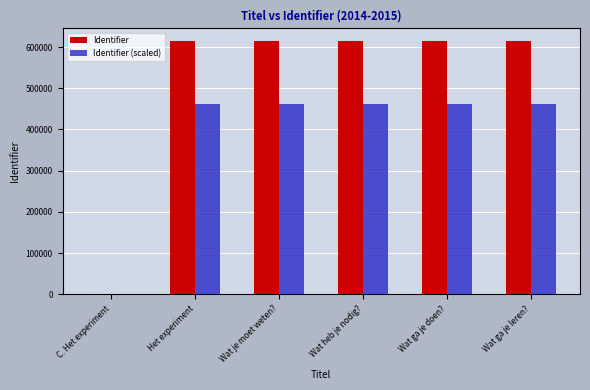

Which series changed the most between C. Het experiment and Wat ga je doen??

Identifier